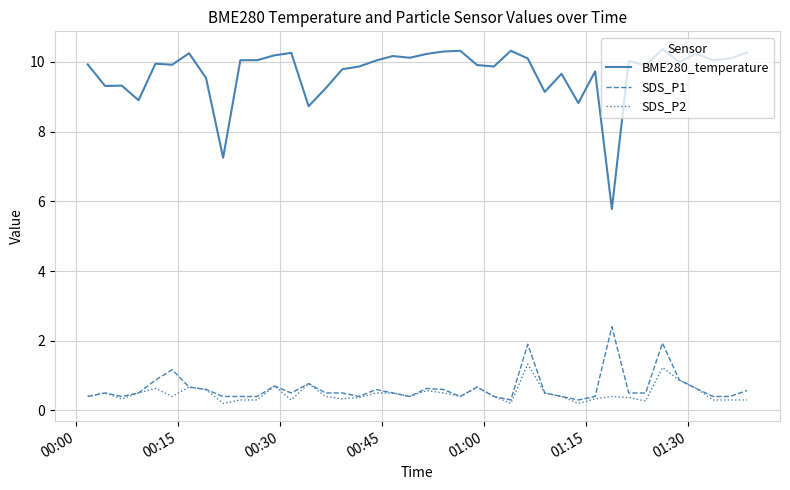

Which series has the largest total across all categories?

BME280_temperature